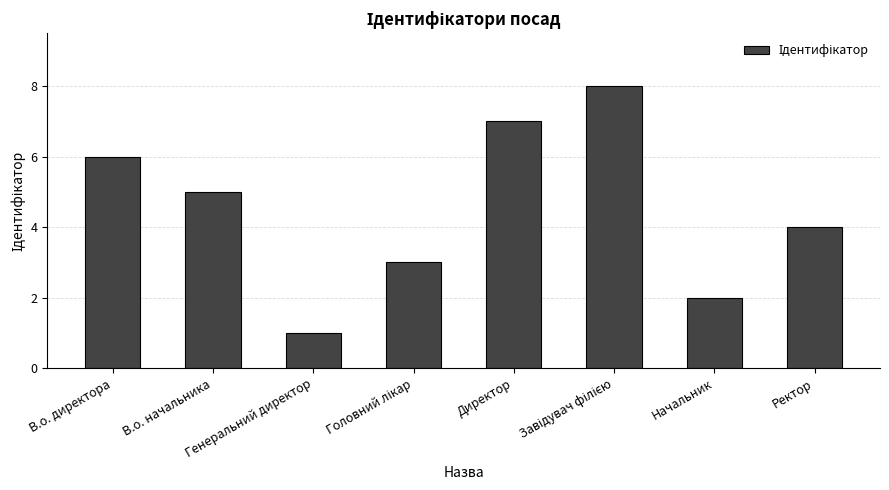

The value at Генеральний директор is 1. True or false?

True